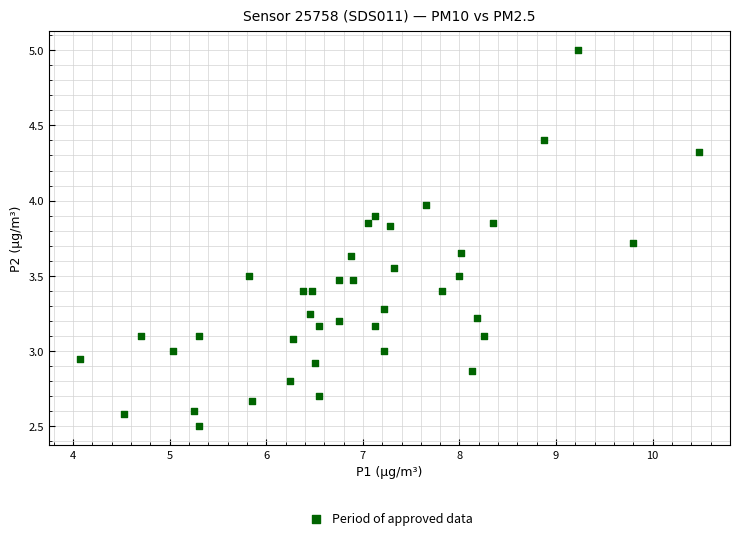

What is the range of X values (max minus min)?

6.4